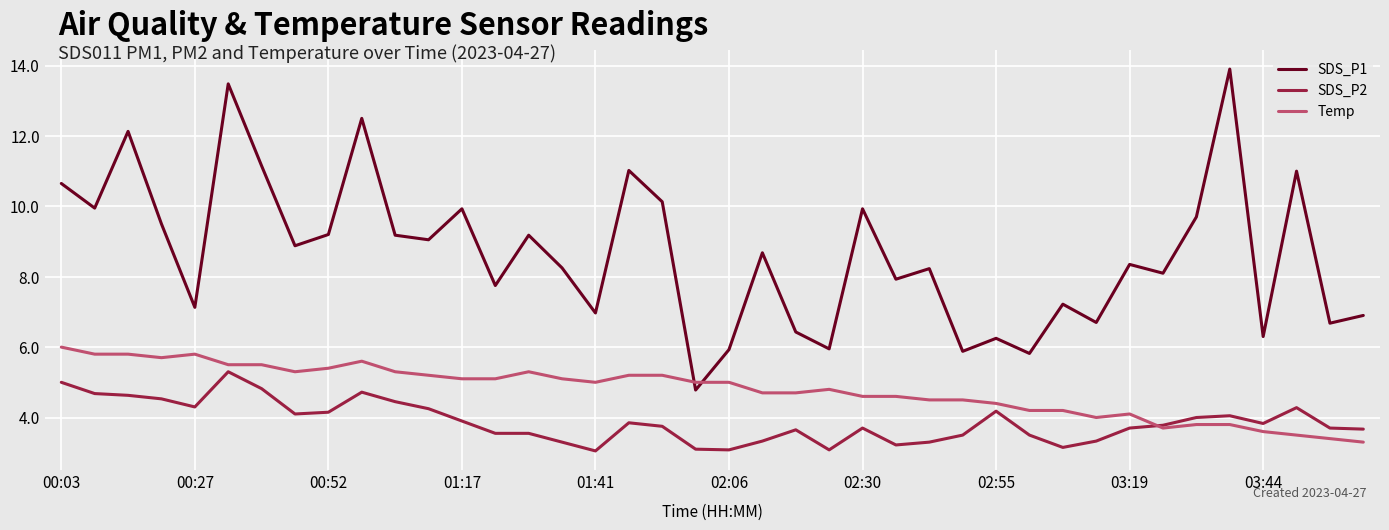

What is the highest value of the Temp series?

6.0